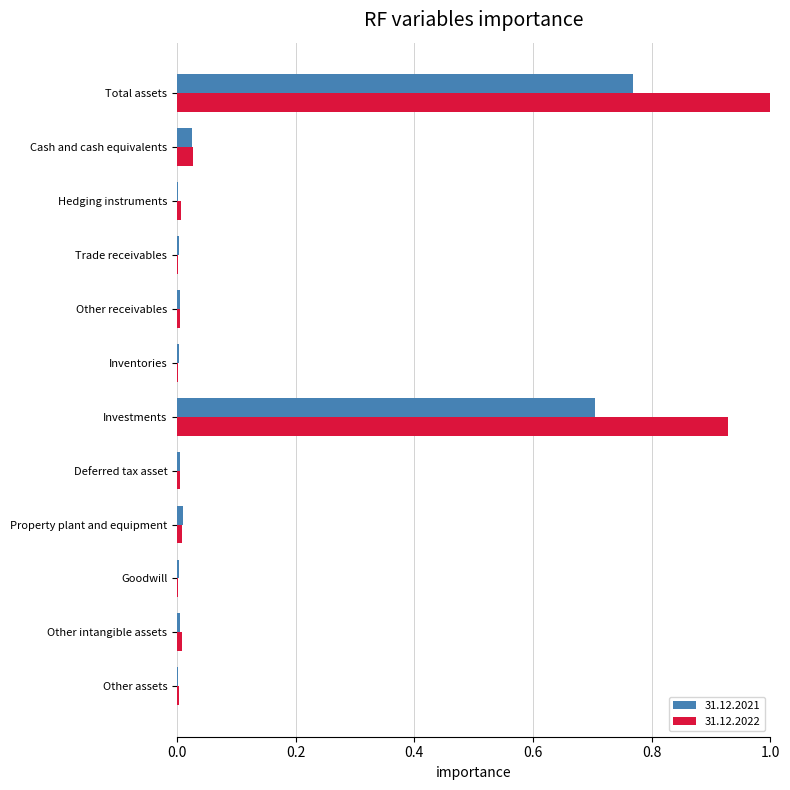

Which series has the largest total across all categories?

31.12.2022